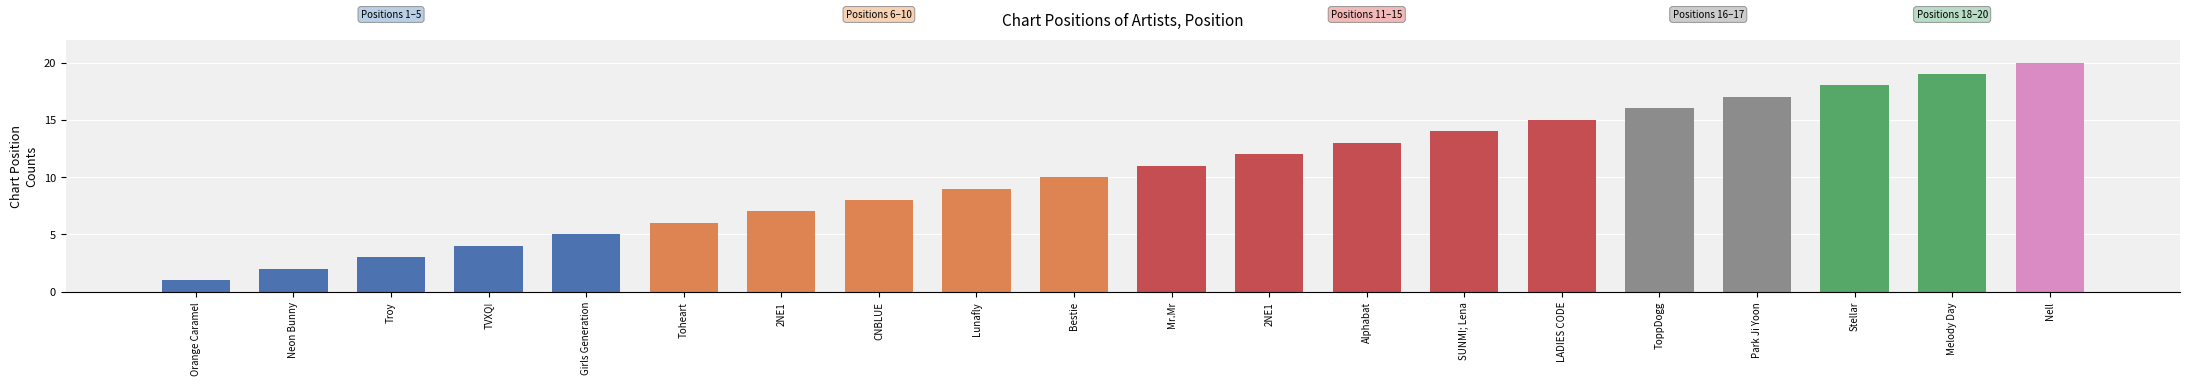

What is the value of the 6th bar from the left?

6